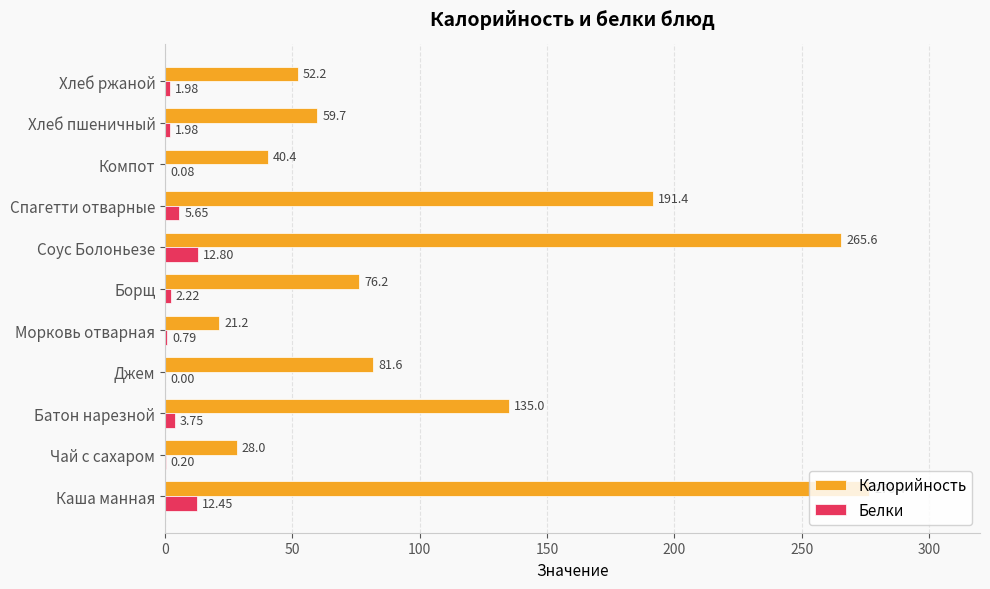

At which category does the chart reach its peak across all series?

Каша манная